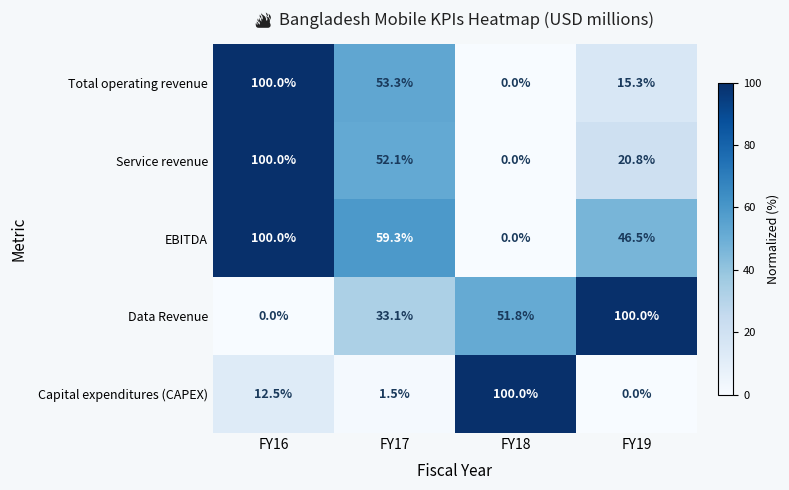

Which series has the largest total across all categories?

EBITDA